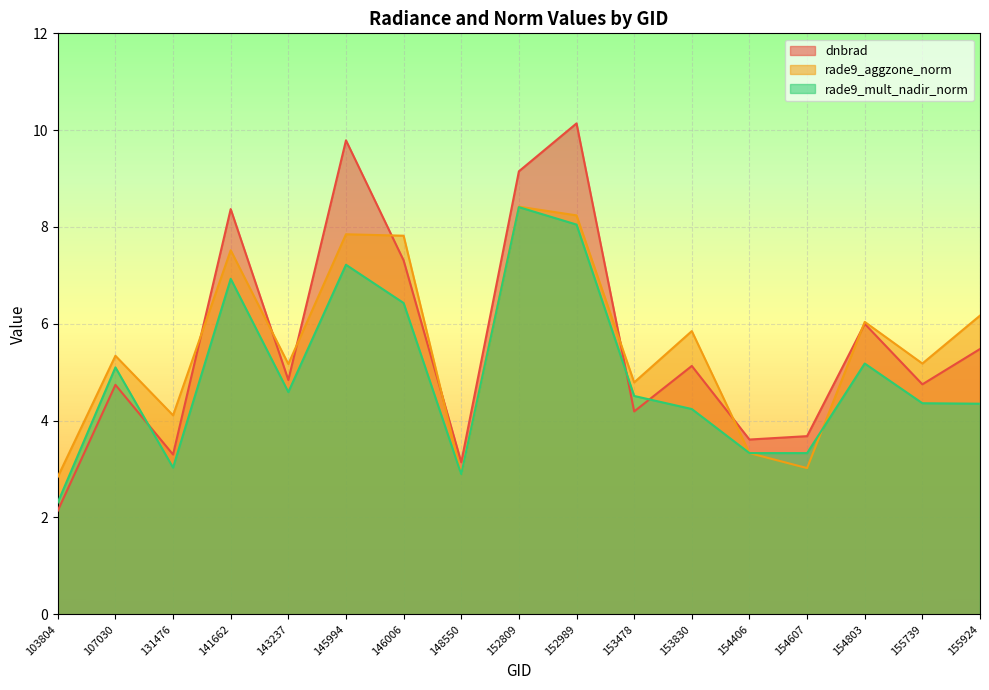

Is the value of dnbrad at 153478 greater than the value of rade9_aggzone_norm at 103804?

Yes